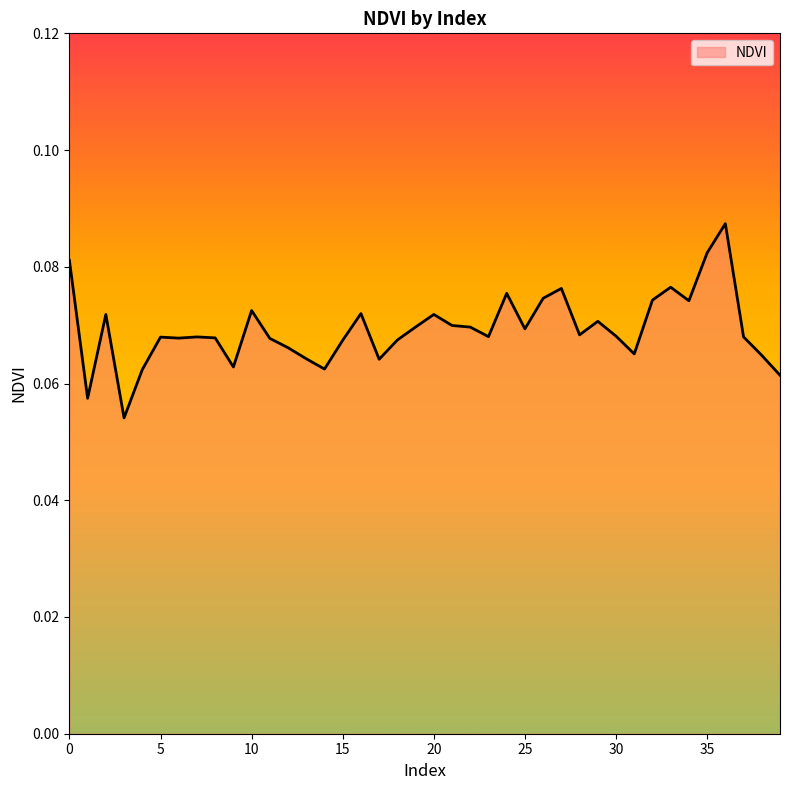

At which label is the value closest to 0?

3